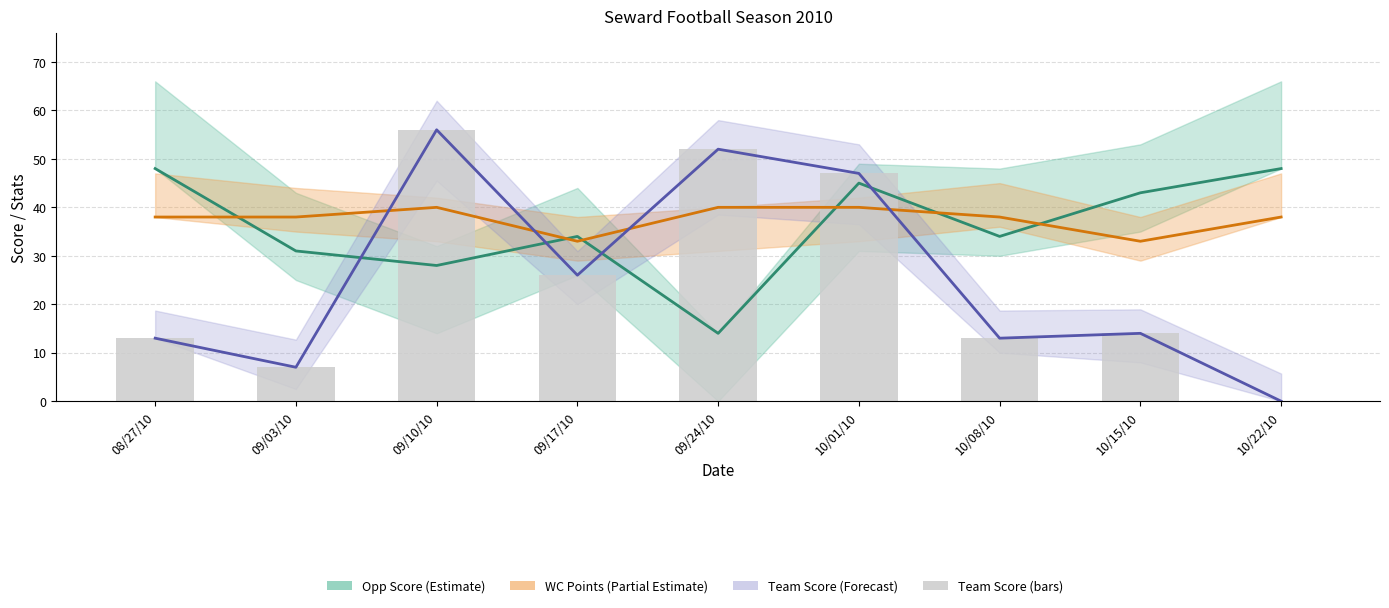

What is the average value of the Opp Score series?

36